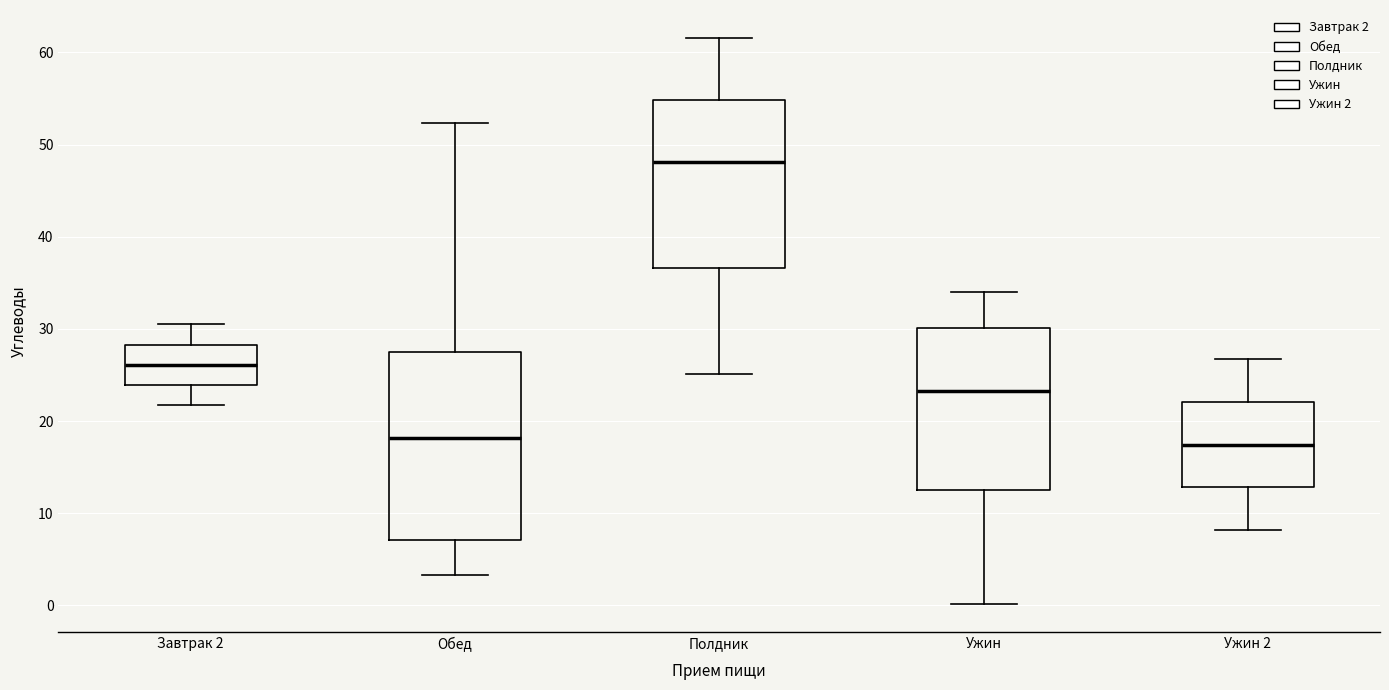

Reading left to right, transcribe this box plot: for each box, give where its median line is, the range the box spans, and where its two whiskers end, as read against the y-axis. The values are not printed on the chart, so give them approximately, as read against the axis.

Завтрак 2: median 26, box 24 to 28, whiskers 22 to 30
Обед: median 18, box 7 to 27, whiskers 3 to 52
Полдник: median 48, box 37 to 55, whiskers 25 to 62
Ужин: median 23, box 13 to 30, whiskers 0 to 34
Ужин 2: median 17, box 13 to 22, whiskers 8 to 27